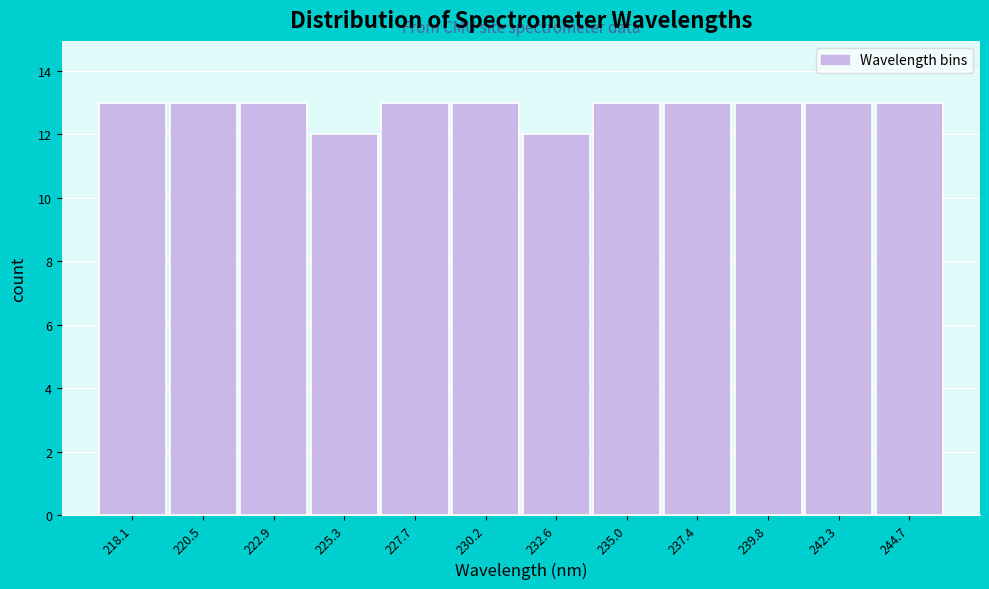

Reading right to left, list all the values displayed in this chart.

244.7=13	242.3=13	239.8=13	237.4=13	235.0=13	232.6=12	230.2=13	227.7=13	225.3=12	222.9=13	220.5=13	218.1=13